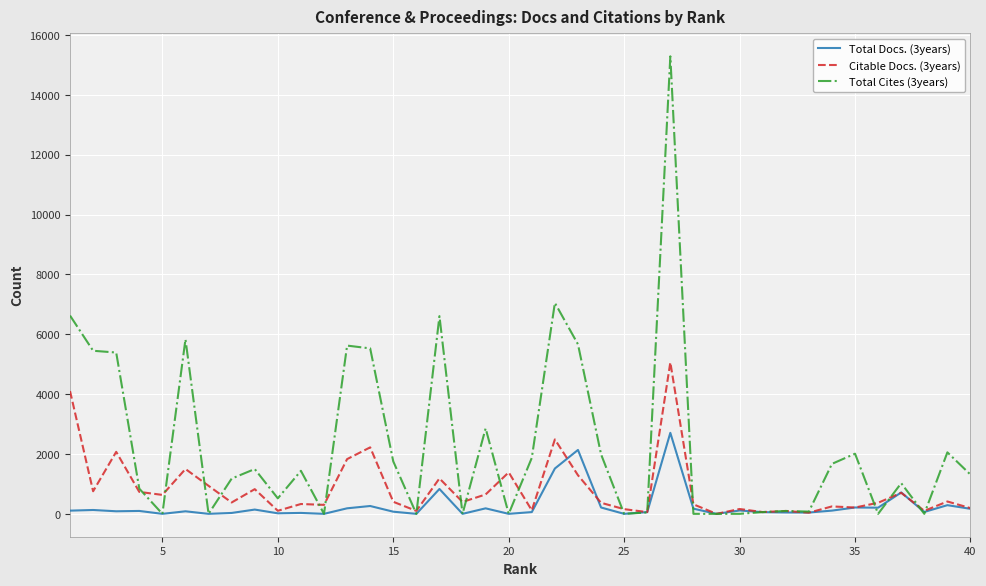

After their last crossing, which series has the higher values: Total Cites (3years) or Total Docs. (3years)?

Total Cites (3years)